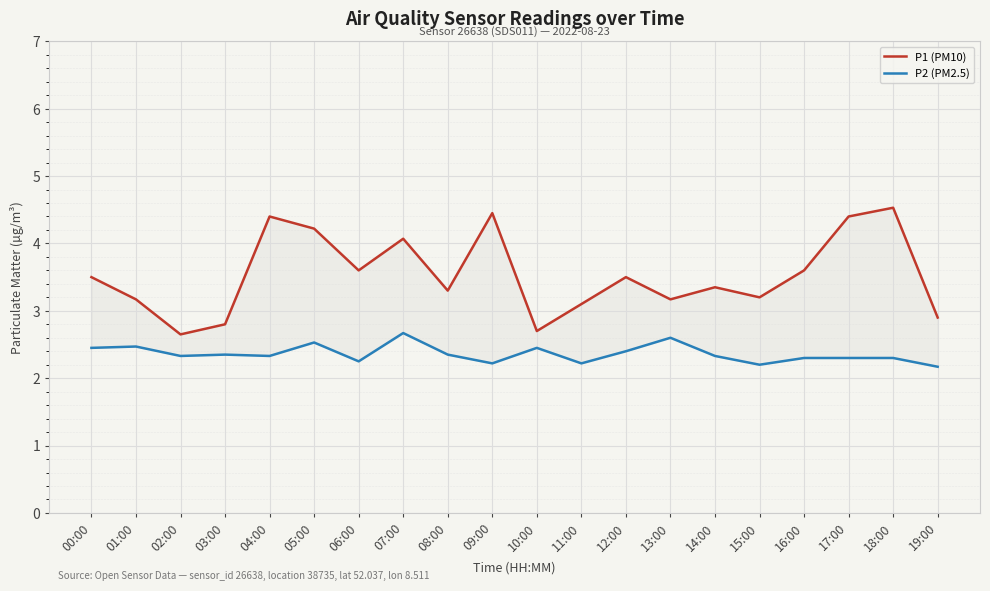

Which series has the widest spread of values?

P1 (PM10)